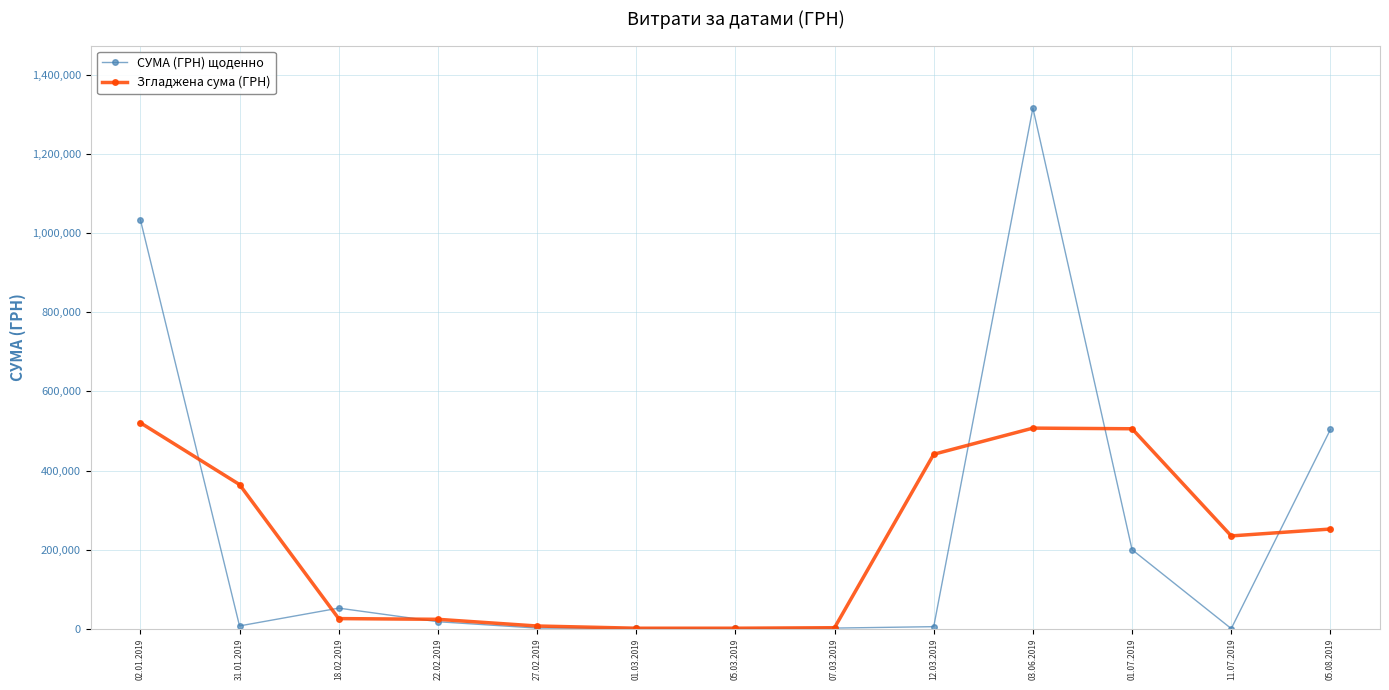

The value of Згладжена сума (ГРН) at 05.08.2019 is 251947.4. True or false?

True